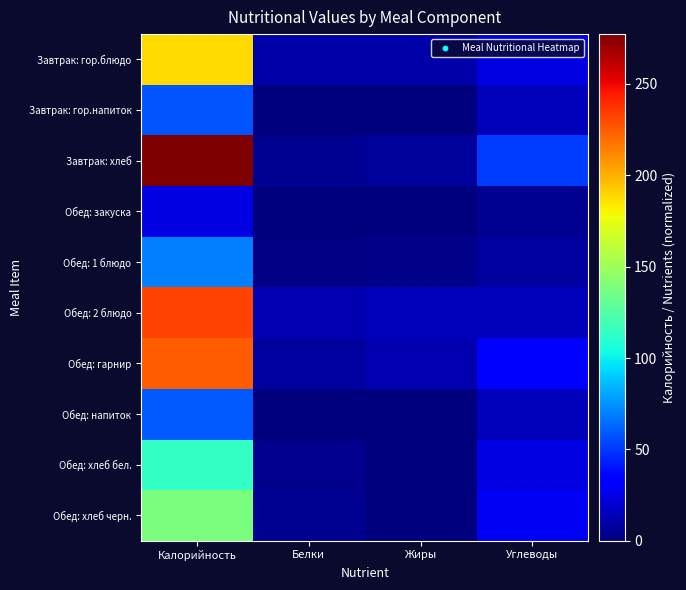

Reading right to left, what are all the values shown in this chart?

Завтрак: гор.блюдо: Углеводы=24.7	Жиры=10.4	Белки=10.5	Калорийность=187.7
Завтрак: гор.напиток: Углеводы=15.0	Жиры=0.0	Белки=0.2	Калорийность=58.0
Завтрак: хлеб: Углеводы=51.1	Жиры=7.3	Белки=4.7	Калорийность=277.3
Обед: закуска: Углеводы=5.1	Жиры=0.1	Белки=0.9	Калорийность=24.4
Обед: 1 блюдо: Углеводы=8.0	Жиры=3.0	Белки=1.6	Калорийность=70.4
Обед: 2 блюдо: Углеводы=14.4	Жиры=14.6	Белки=12.6	Калорийность=232.6
Обед: гарнир: Углеводы=35.6	Жиры=12.1	Белки=7.6	Калорийность=224.7
Обед: напиток: Углеводы=14.2	Жиры=0.1	Белки=0.1	Калорийность=59.2
Обед: хлеб бел.: Углеводы=24.3	Жиры=0.3	Белки=3.7	Калорийность=114.8
Обед: хлеб черн.: Углеводы=28.8	Жиры=0.6	Белки=4.5	Калорийность=138.5